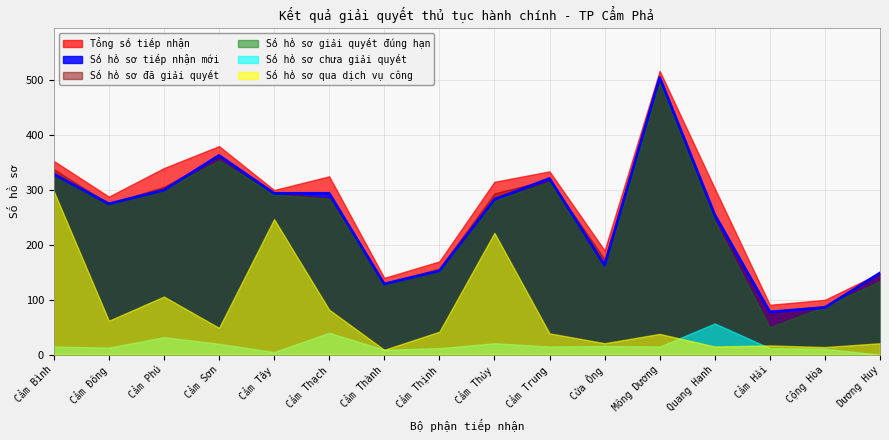

At how many categories does at least one series exceed 105?

14